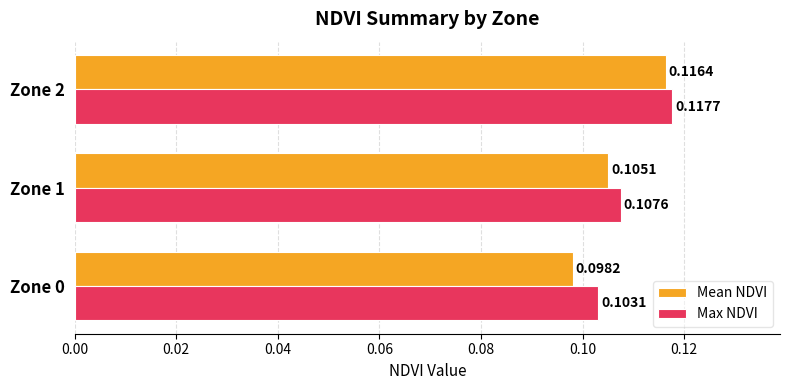

What is the sum of all Mean NDVI values?

0.3